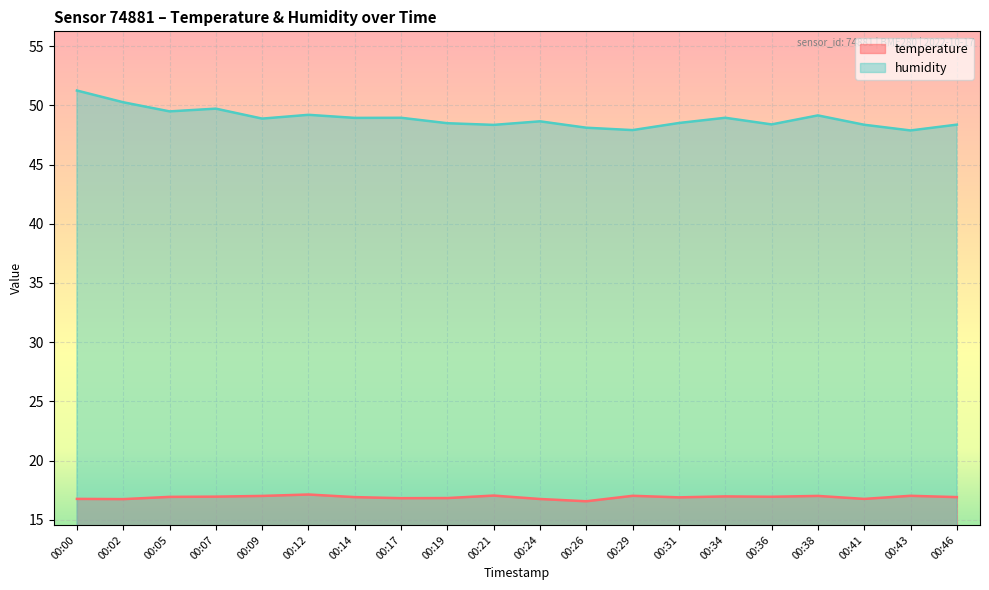

True or false: temperature has a value of 17.1 at 00:21.

True